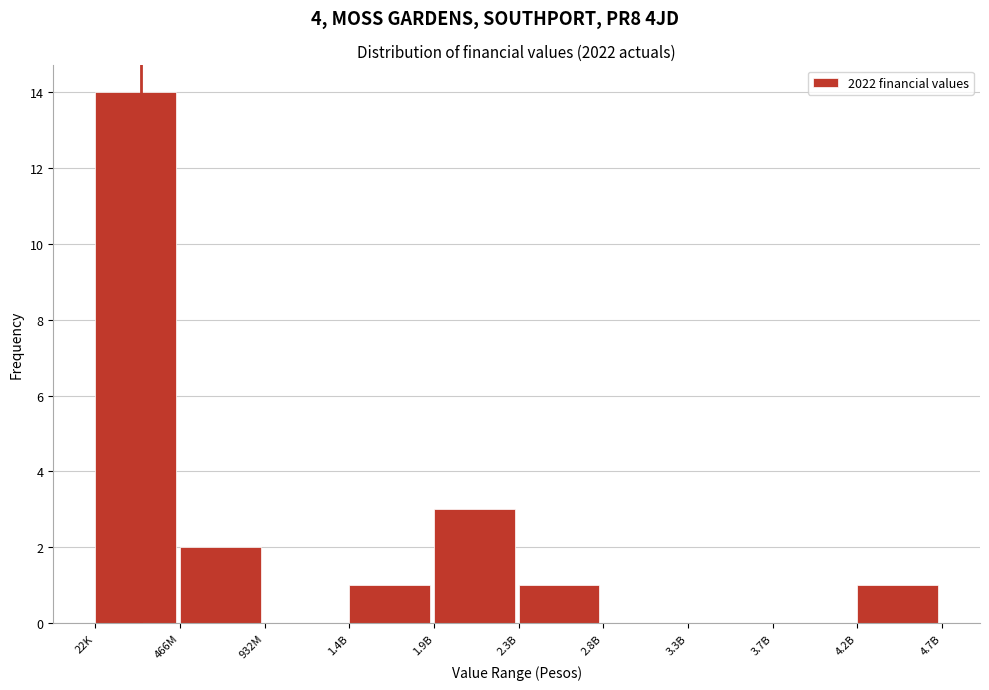

Reading left to right, extract all data points from this chart.

22K=14	466M=2	932M=0	1.4B=1	1.9B=3	2.3B=1	2.8B=0	3.3B=0	3.7B=0	4.2B=1